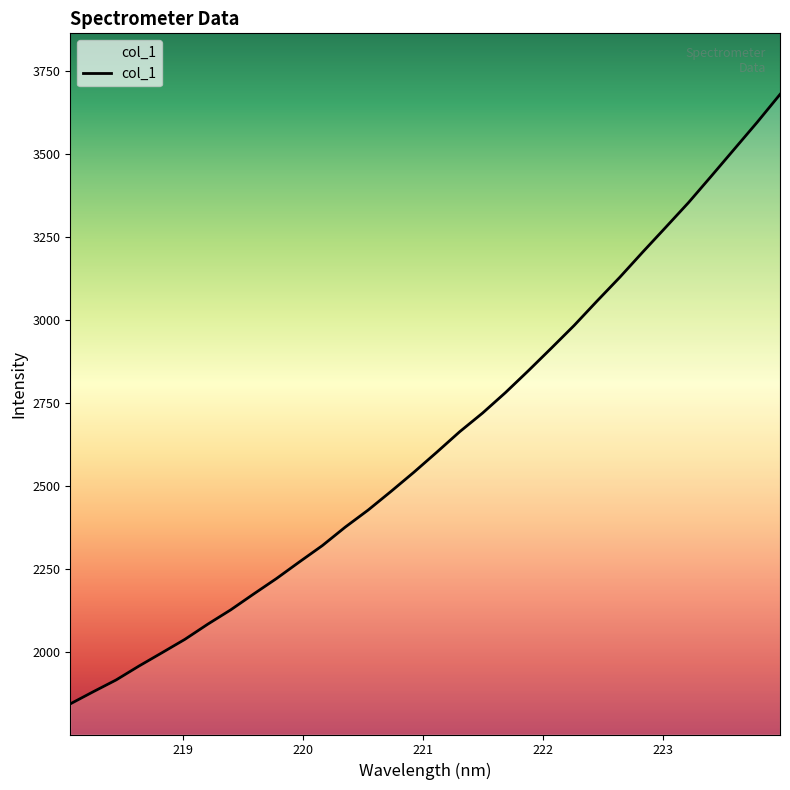

What is the greatest value displayed?

3678.1